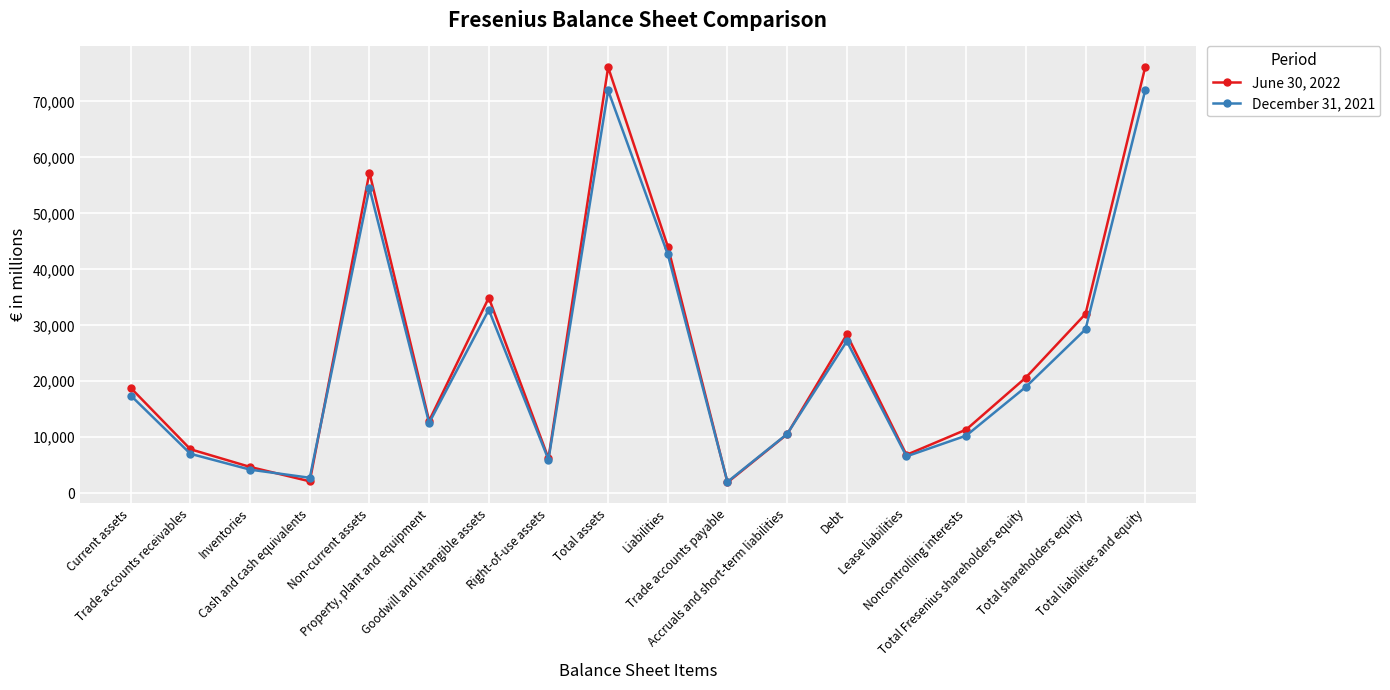

What is the maximum value shown in the chart?

76112